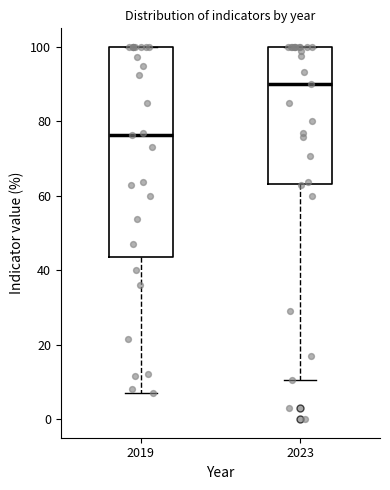

Reading left to right, read every box against the y-axis: the position of its median line, the range the box covers, and the ends of its whiskers. The values are not printed on the chart, so give them approximately, as read against the axis.

2019: median 76, box 44 to 100, whiskers 8 to 100
2023: median 90, box 64 to 100, whiskers 10 to 100